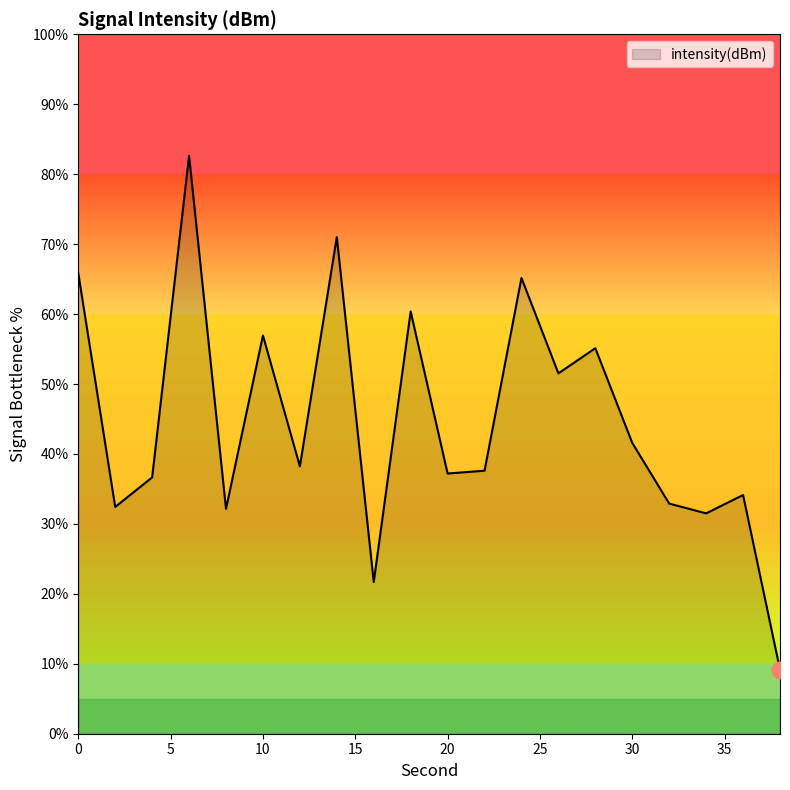

What is the maximum value shown in the chart?

82.6